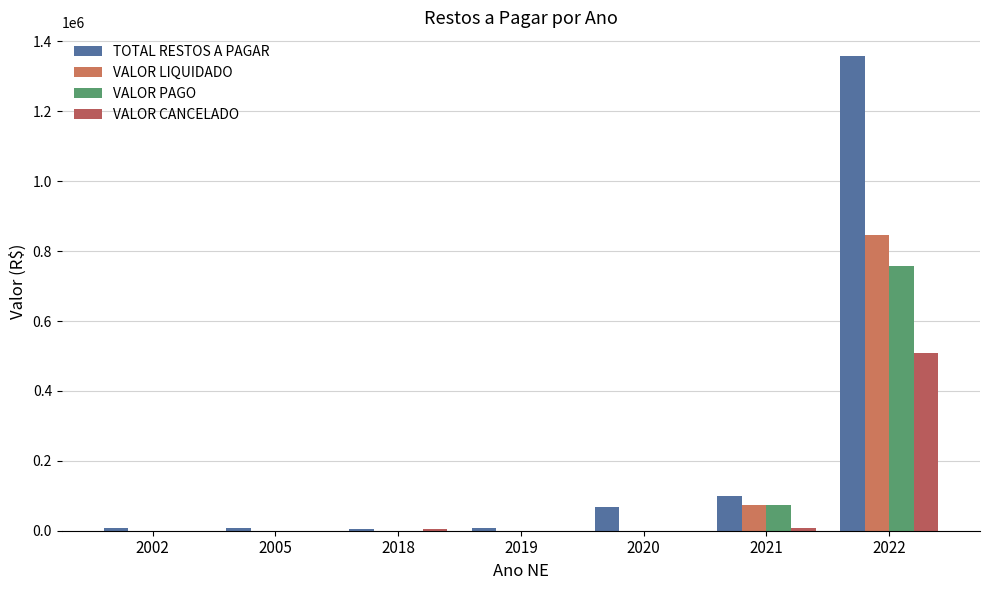

At which label does TOTAL RESTOS A PAGAR first exceed 8186?

2002